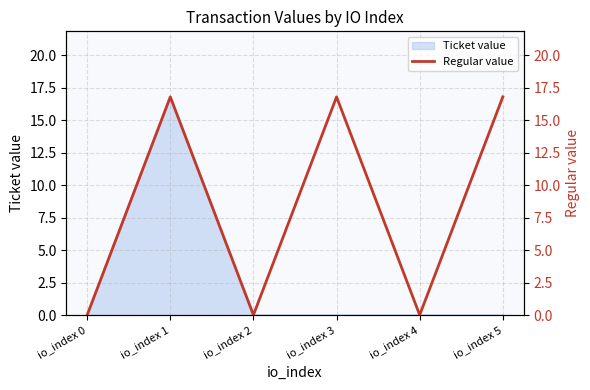

How many points are lower than both their immediate neighbors (excluding endpoints)?

2